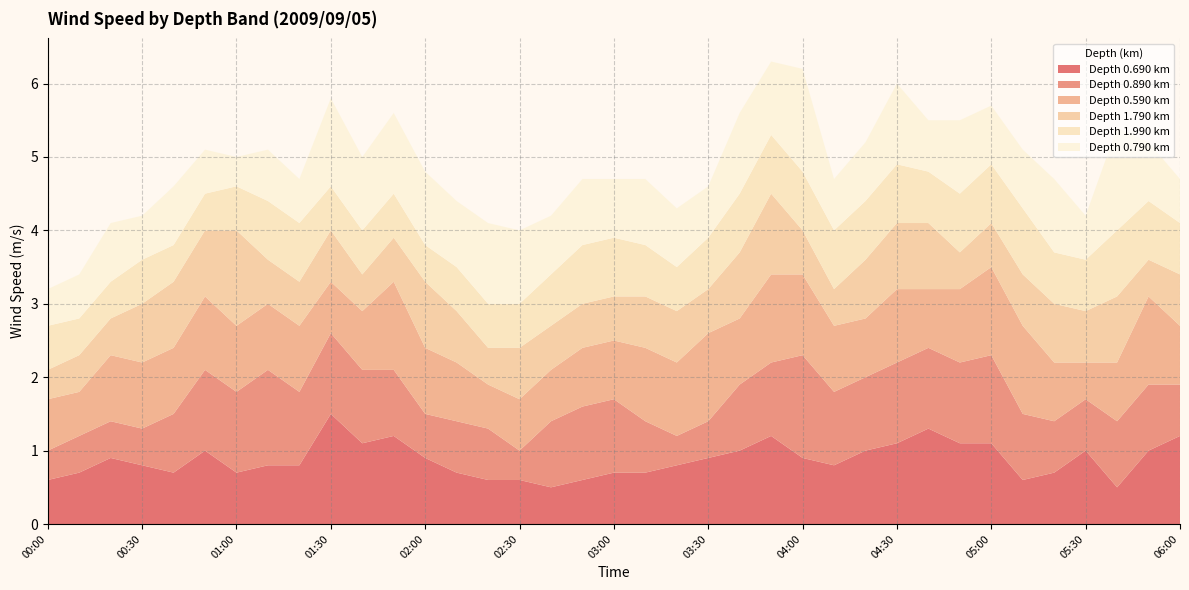

Reading right to left, list all the values displayed in this chart.

0.690: 1.2	1.0	0.5	1.0	0.7	0.6	1.1	1.1	1.3	1.1	1.0	0.8	0.9	1.2	1.0	0.9	0.8	0.7	0.7	0.6	0.5	0.6	0.6	0.7	0.9	1.2	1.1	1.5	0.8	0.8	0.7	1.0	0.7	0.8	0.9	0.7	0.6
0.890: 0.7	0.9	0.9	0.7	0.7	0.9	1.2	1.1	1.1	1.1	1.0	1.0	1.4	1.0	0.9	0.5	0.4	0.7	1.0	1.0	0.9	0.4	0.7	0.7	0.6	0.9	1.0	1.1	1.0	1.3	1.1	1.1	0.8	0.5	0.5	0.5	0.4
0.590: 0.8	1.2	0.8	0.5	0.8	1.2	1.2	1.0	0.8	1.0	0.8	0.9	1.1	1.2	0.9	1.2	1.0	1.0	0.8	0.8	0.7	0.7	0.6	0.8	0.9	1.2	0.8	0.7	0.9	0.9	0.9	1.0	0.9	0.9	0.9	0.6	0.7
1.790: 0.7	0.5	0.9	0.7	0.8	0.7	0.6	0.5	0.9	0.9	0.8	0.5	0.6	1.1	0.9	0.6	0.7	0.7	0.6	0.6	0.6	0.7	0.5	0.7	0.9	0.6	0.5	0.7	0.6	0.6	1.3	0.9	0.9	0.8	0.5	0.5	0.4
1.990: 0.7	0.8	0.9	0.7	0.7	0.9	0.8	0.8	0.7	0.8	0.8	0.8	0.8	0.8	0.8	0.7	0.6	0.7	0.8	0.8	0.7	0.6	0.6	0.6	0.5	0.6	0.6	0.6	0.8	0.8	0.6	0.5	0.5	0.6	0.5	0.5	0.6
0.790: 0.6	0.8	1.4	0.6	1.0	0.8	0.8	1.0	0.7	1.1	0.8	0.7	1.4	1.0	1.1	0.7	0.8	0.9	0.8	0.9	0.8	1.0	1.1	0.9	1.0	1.1	1.0	1.2	0.6	0.7	0.4	0.6	0.8	0.6	0.8	0.6	0.5